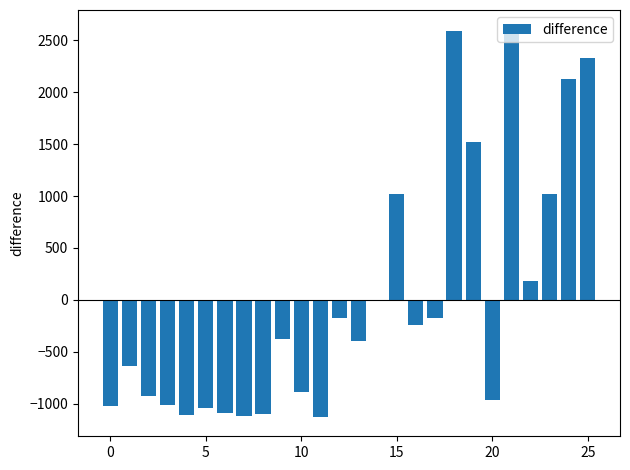

How many data points are above -380?

12